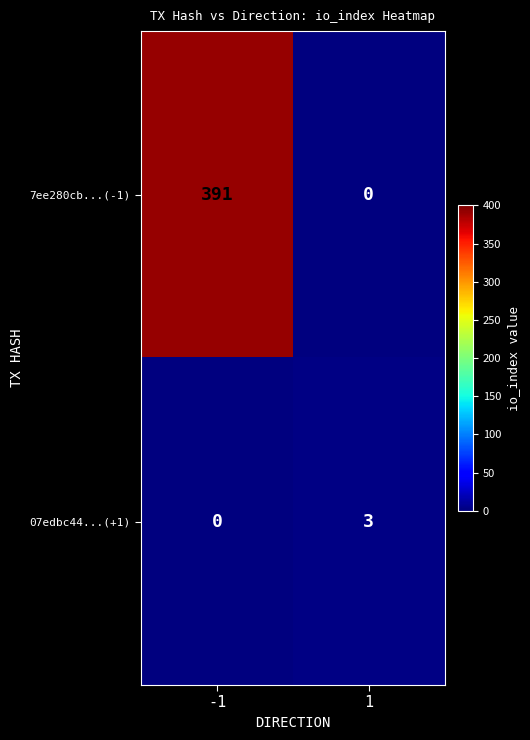

What is the average value of the 7ee280cb...(-1) series?

196